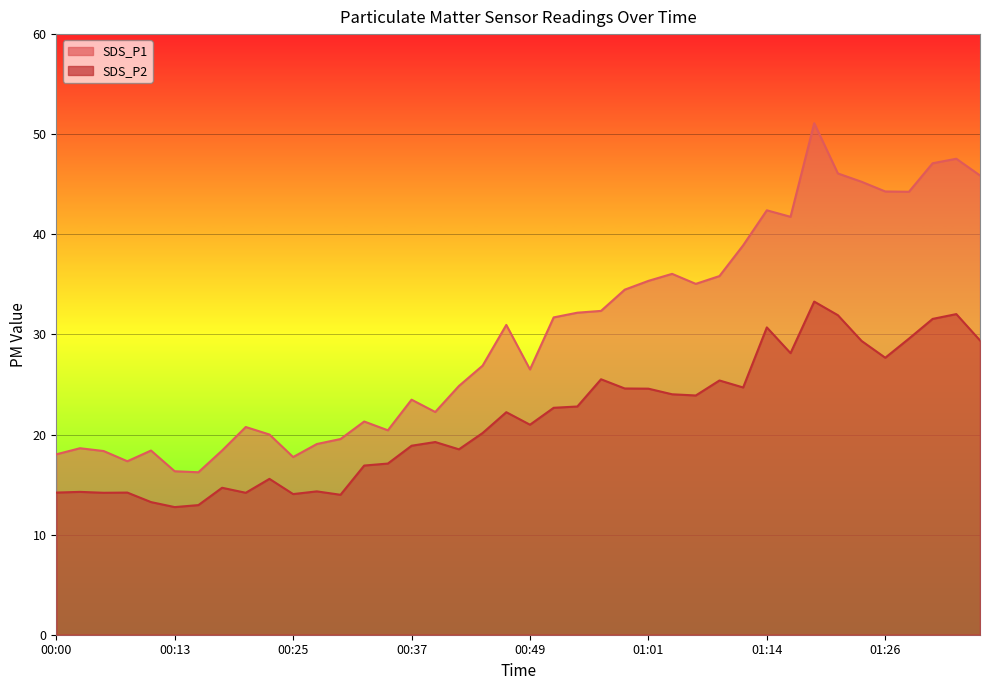

How many data points in SDS_P1 are above 30?

20